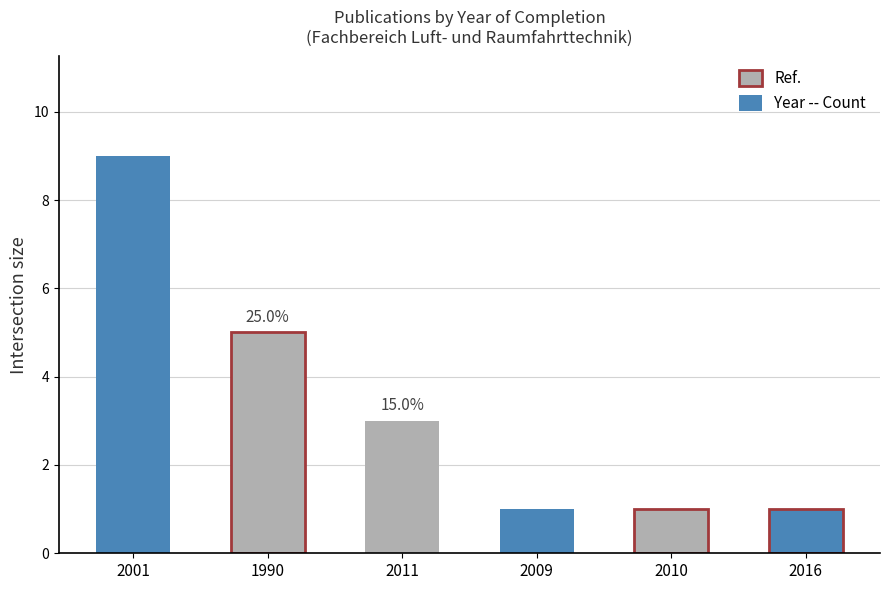

Reading left to right, list all the values displayed in this chart.

9	5	3	1	1	1